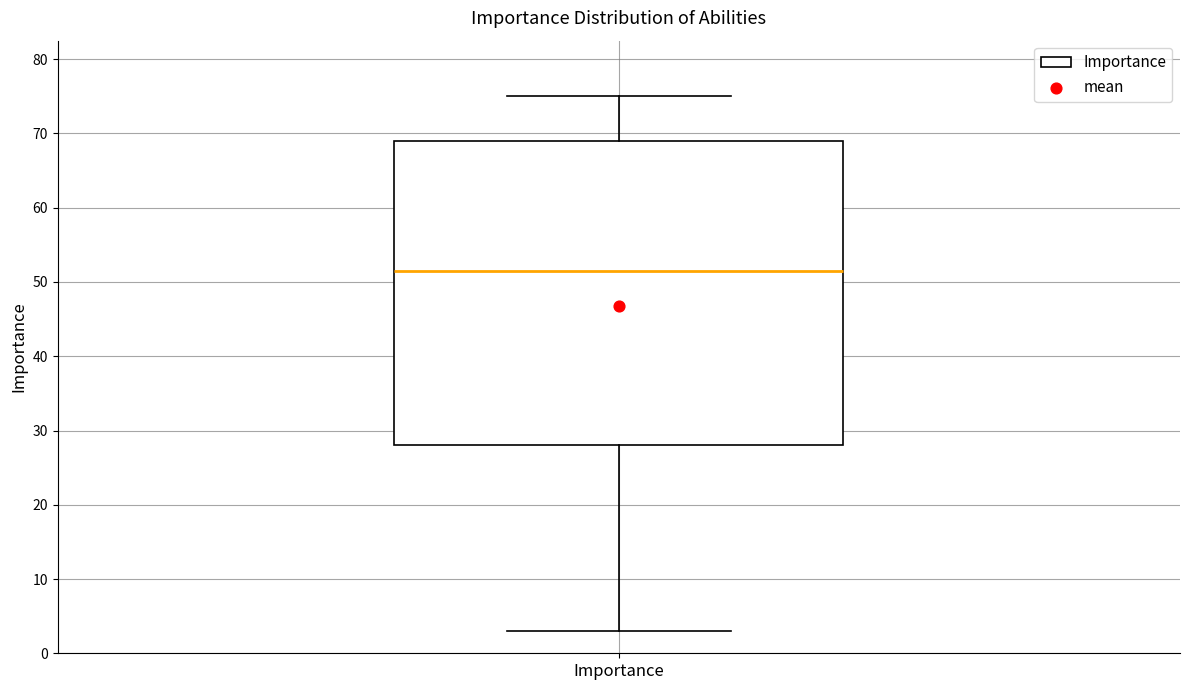

Where is the lower edge of the box for Importance on the y-axis? The values are not printed on the chart, so give them approximately, as read against the axis.

28